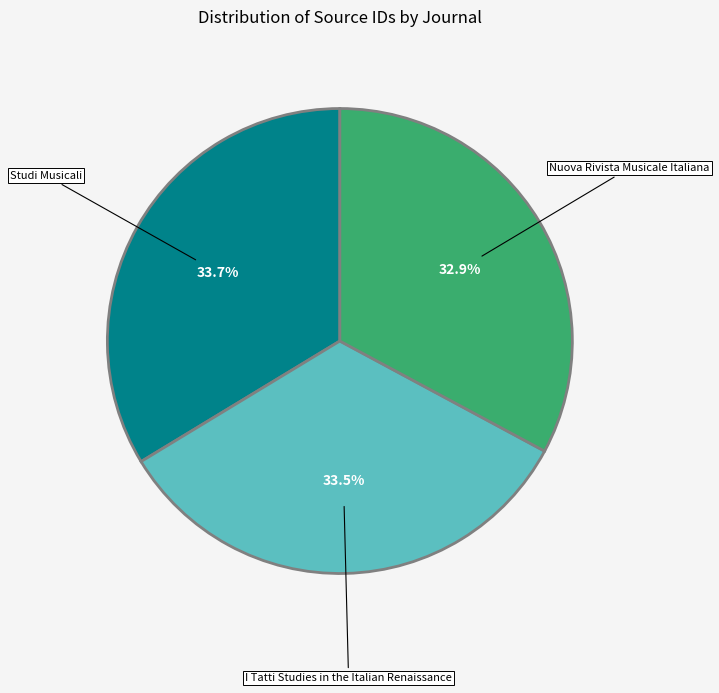

Is there a majority slice in this chart?

No